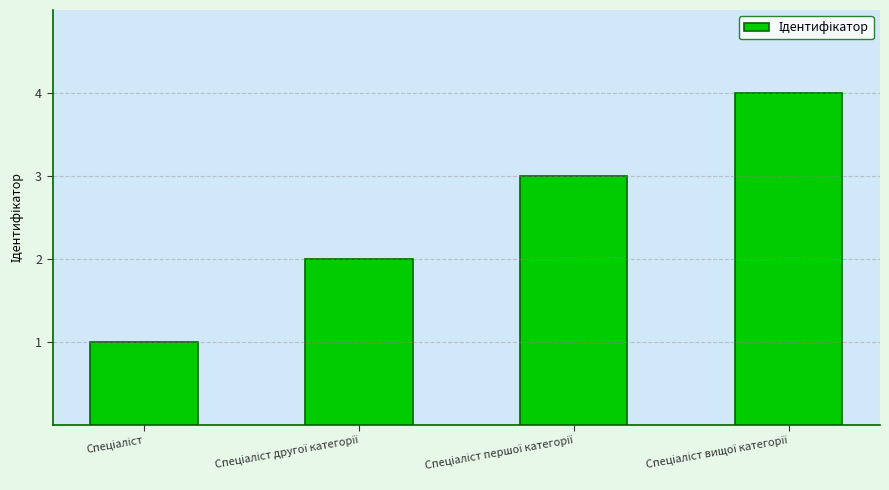

How many categories are shown in the chart?

4